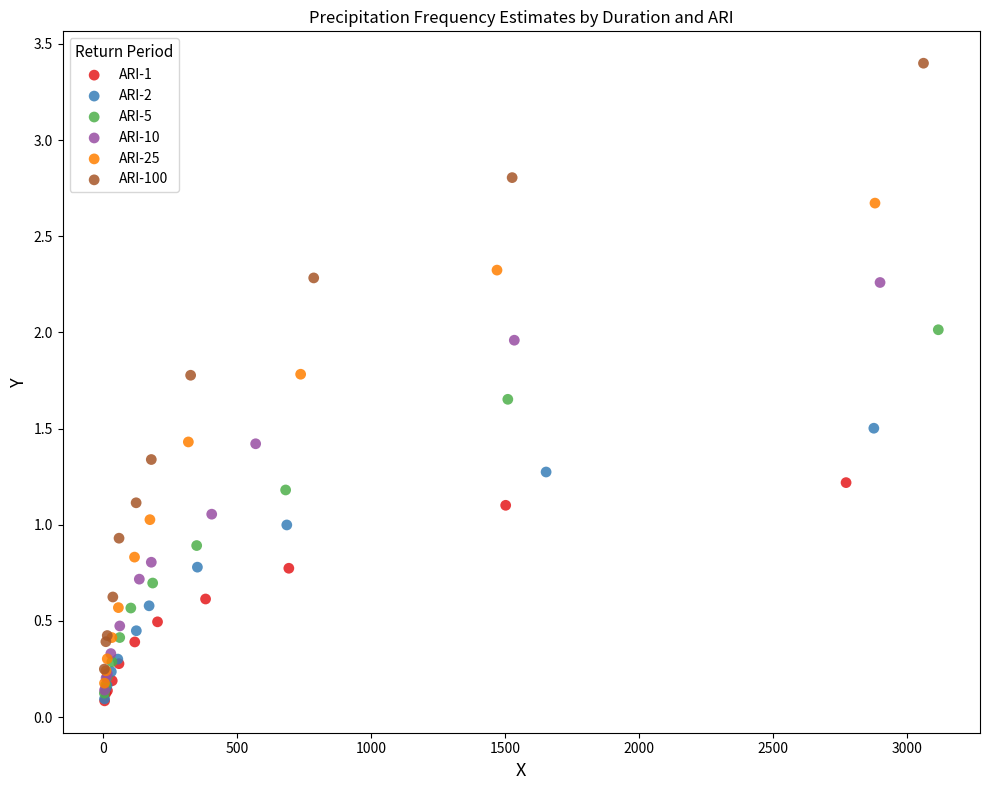

Which series has the widest spread of Y values?

ARI-100